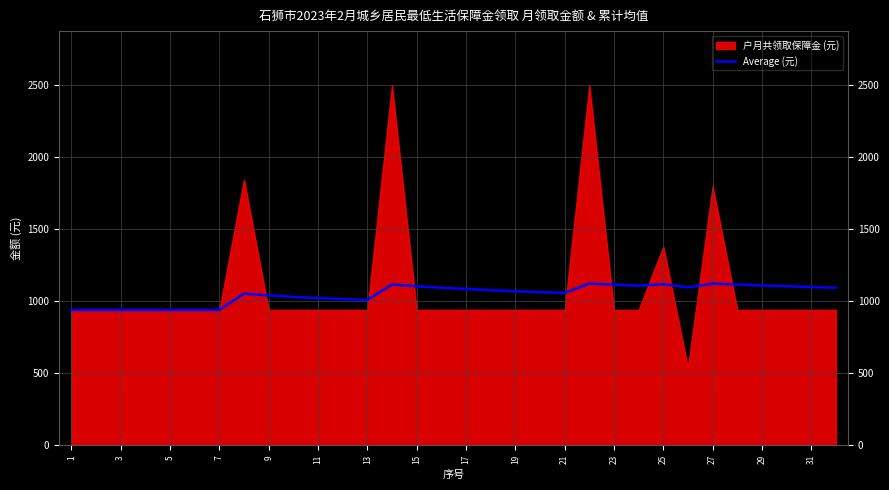

What is the sum of all values?

33623.9